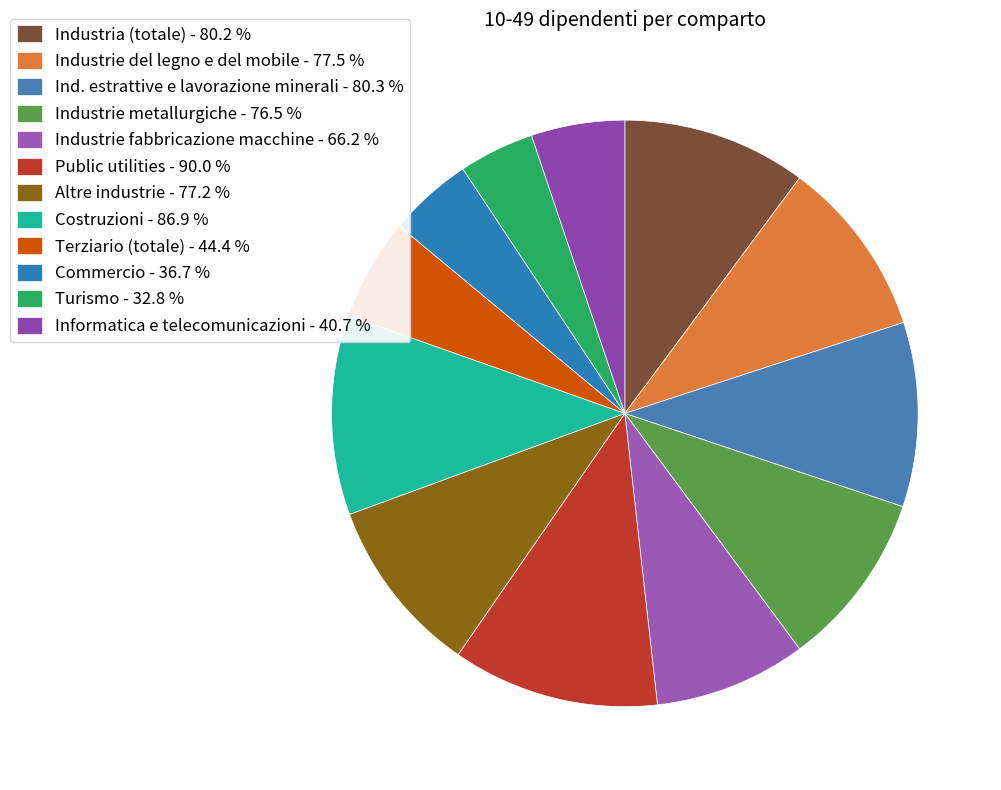

Is there any slice that represents more than half of the pie?

No